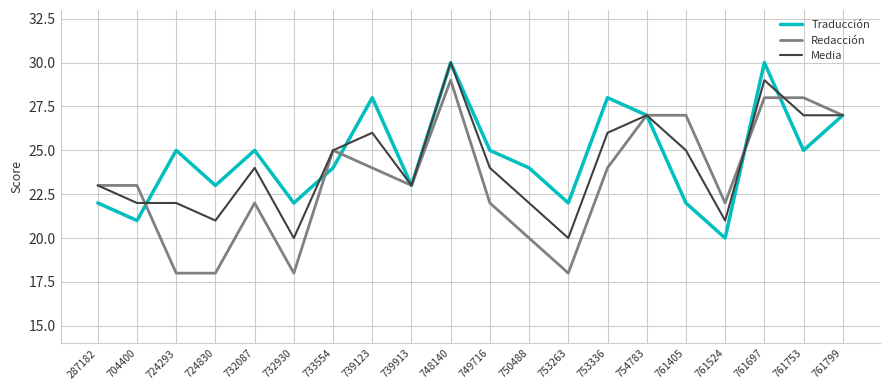

Reading left to right, transcribe all the data shown in this chart.

Traducción: 287182=22	704400=21	724293=25	724830=23	732087=25	732930=22	733554=24	739123=28	739913=23	748140=30	749716=25	750488=24	753263=22	753336=28	754783=27	761405=22	761524=20	761697=30	761753=25	761799=27
Redacción: 287182=23	704400=23	724293=18	724830=18	732087=22	732930=18	733554=25	739123=24	739913=23	748140=29	749716=22	750488=20	753263=18	753336=24	754783=27	761405=27	761524=22	761697=28	761753=28	761799=27
Media: 287182=23	704400=22	724293=22	724830=21	732087=24	732930=20	733554=25	739123=26	739913=23	748140=30	749716=24	750488=22	753263=20	753336=26	754783=27	761405=25	761524=21	761697=29	761753=27	761799=27